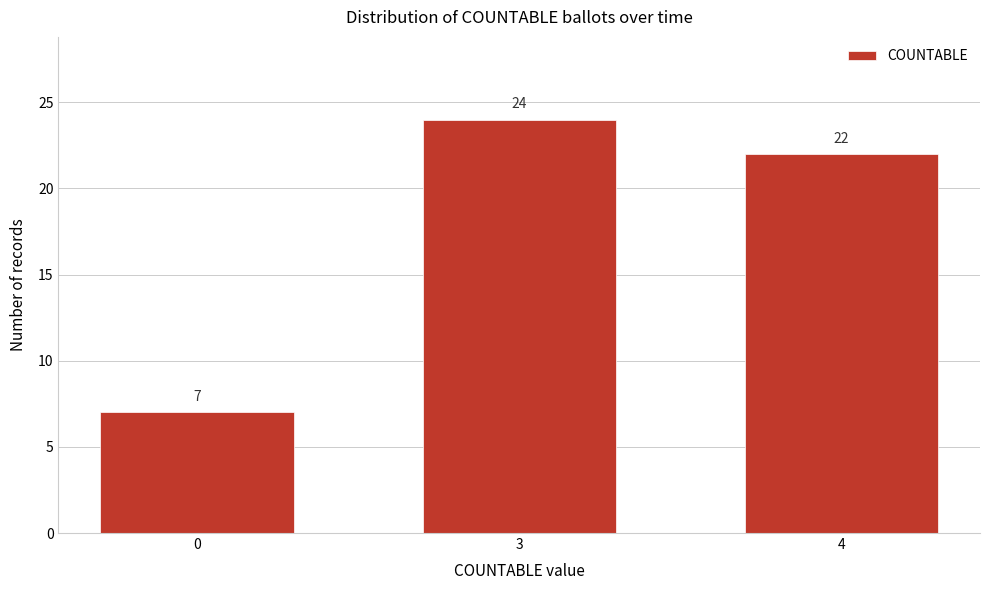

Reading left to right, list all the values displayed in this chart.

0=7	3=24	4=22